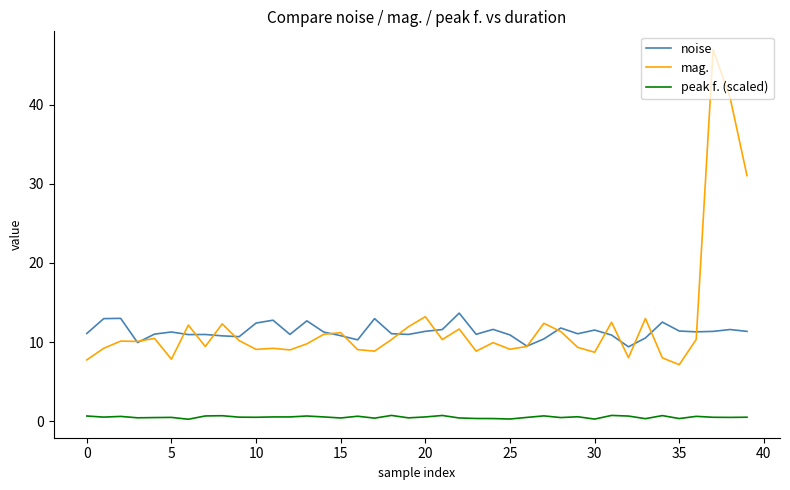

Which series has the largest range (max minus min)?

mag.